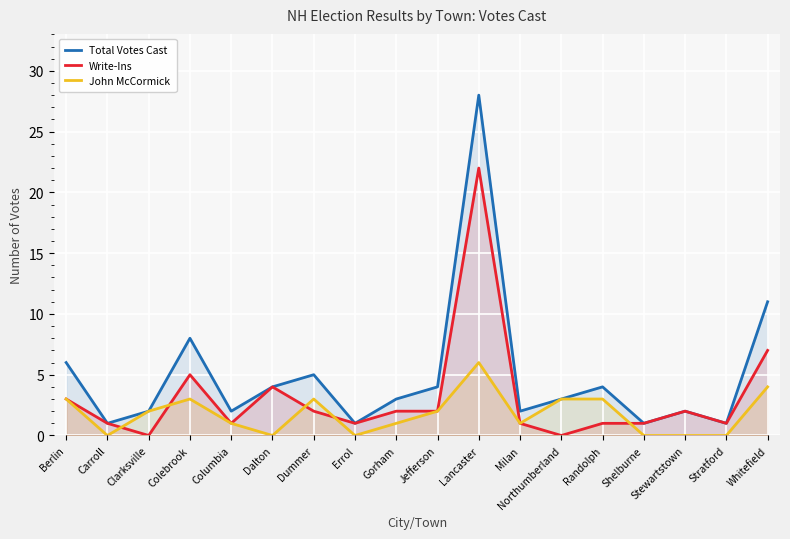

What is the average value of the John McCormick series?

2